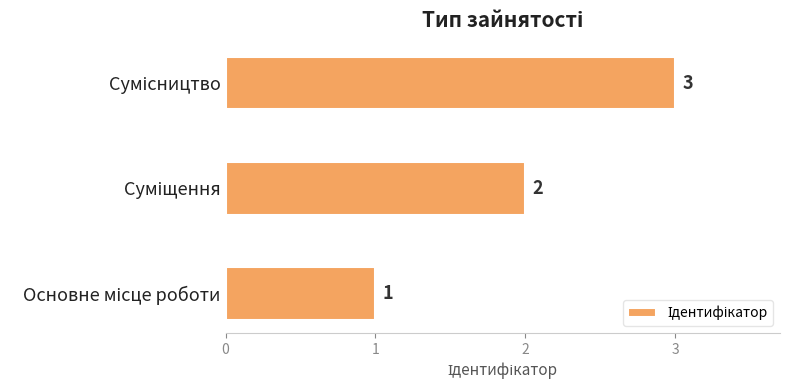

What is the sum of all values?

6